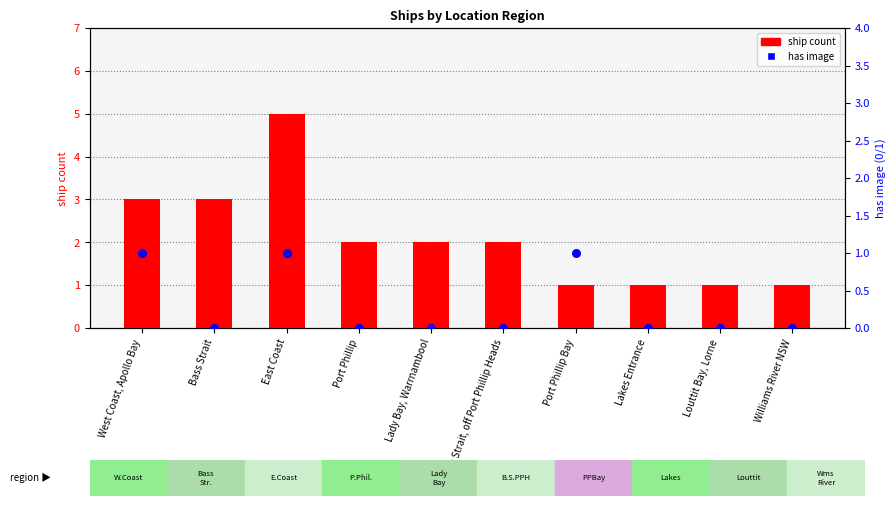

Which series has the widest spread of Y values?

ship count